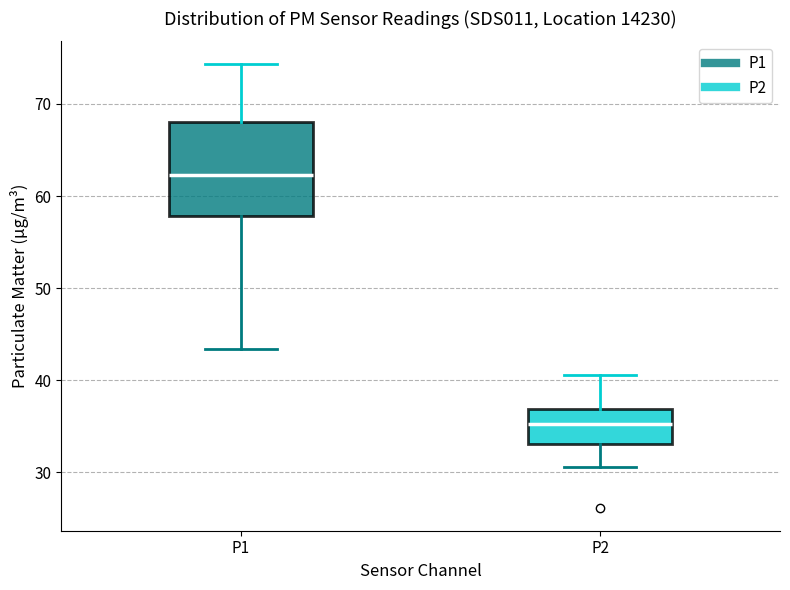

Reading left to right, transcribe this box plot: for each box, give where its median line is, the range the box spans, and where its two whiskers end, as read against the y-axis. The values are not printed on the chart, so give them approximately, as read against the axis.

P1: median 62, box 58 to 68, whiskers 43 to 74
P2: median 35, box 33 to 37, whiskers 31 to 41